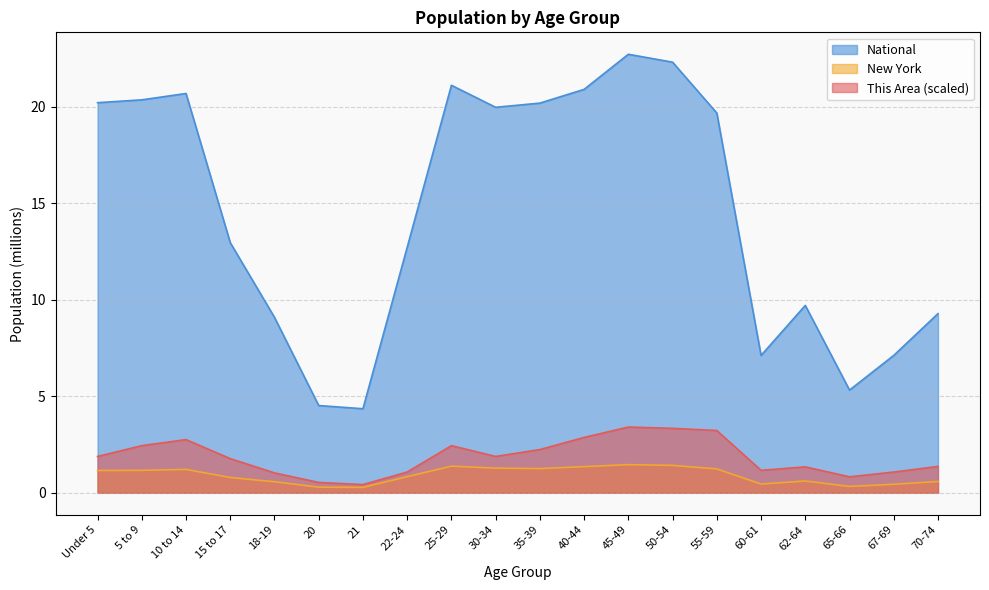

Reading left to right, extract all data points from this chart.

This Area: Under 5=1.9	5 to 9=2.4	10 to 14=2.8	15 to 17=1.8	18-19=1.0	20=0.5	21=0.4	22-24=1.1	25-29=2.4	30-34=1.9	35-39=2.2	40-44=2.9	45-49=3.4	50-54=3.3	55-59=3.2	60-61=1.2	62-64=1.3	65-66=0.8	67-69=1.1	70-74=1.4
New York: Under 5=1.2	5 to 9=1.2	10 to 14=1.2	15 to 17=0.8	18-19=0.6	20=0.3	21=0.3	22-24=0.8	25-29=1.4	30-34=1.3	35-39=1.3	40-44=1.4	45-49=1.5	50-54=1.4	55-59=1.2	60-61=0.5	62-64=0.6	65-66=0.3	67-69=0.4	70-74=0.6
National: Under 5=20.2	5 to 9=20.3	10 to 14=20.7	15 to 17=13.0	18-19=9.1	20=4.5	21=4.4	22-24=12.7	25-29=21.1	30-34=20.0	35-39=20.2	40-44=20.9	45-49=22.7	50-54=22.3	55-59=19.7	60-61=7.1	62-64=9.7	65-66=5.3	67-69=7.1	70-74=9.3